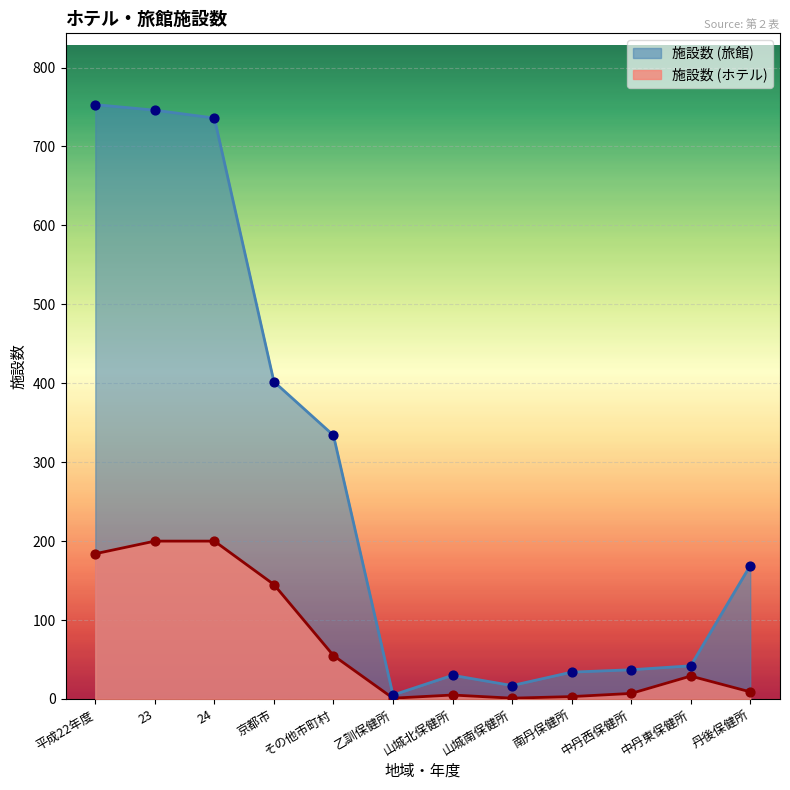

At which category is the sum across all series the highest?

23